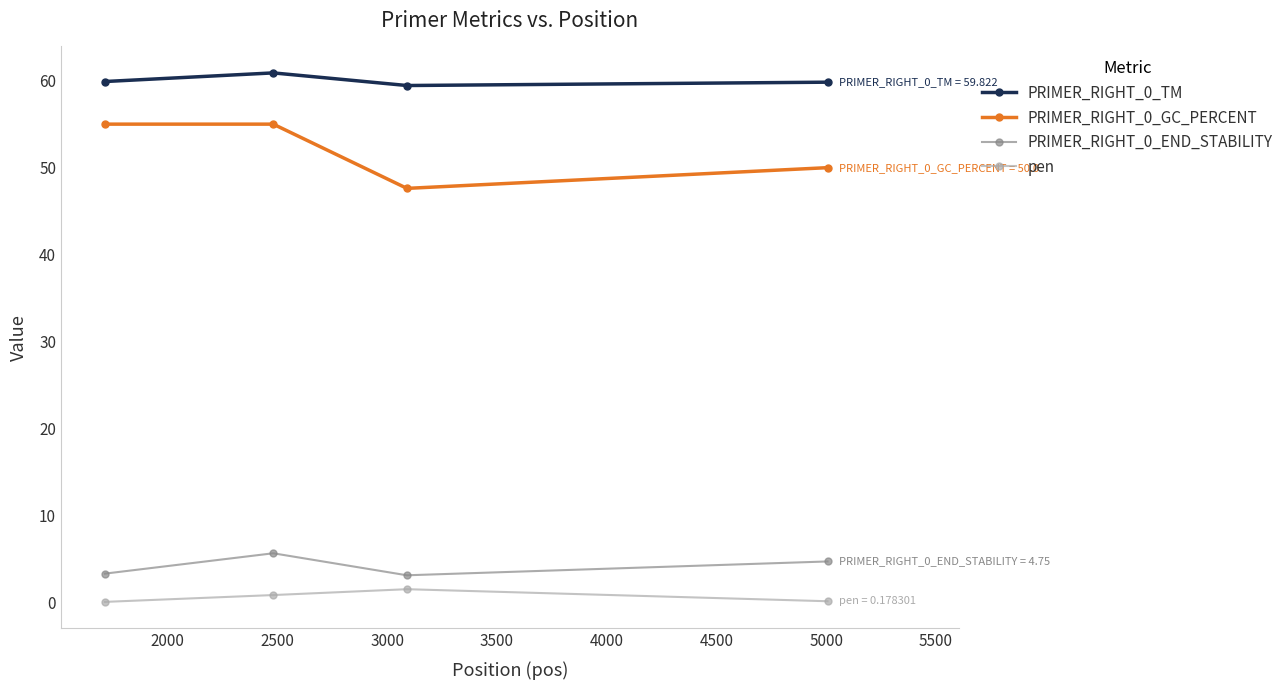

What is the value of the PRIMER_RIGHT_0_TM point at the 4th from the left?

59.8